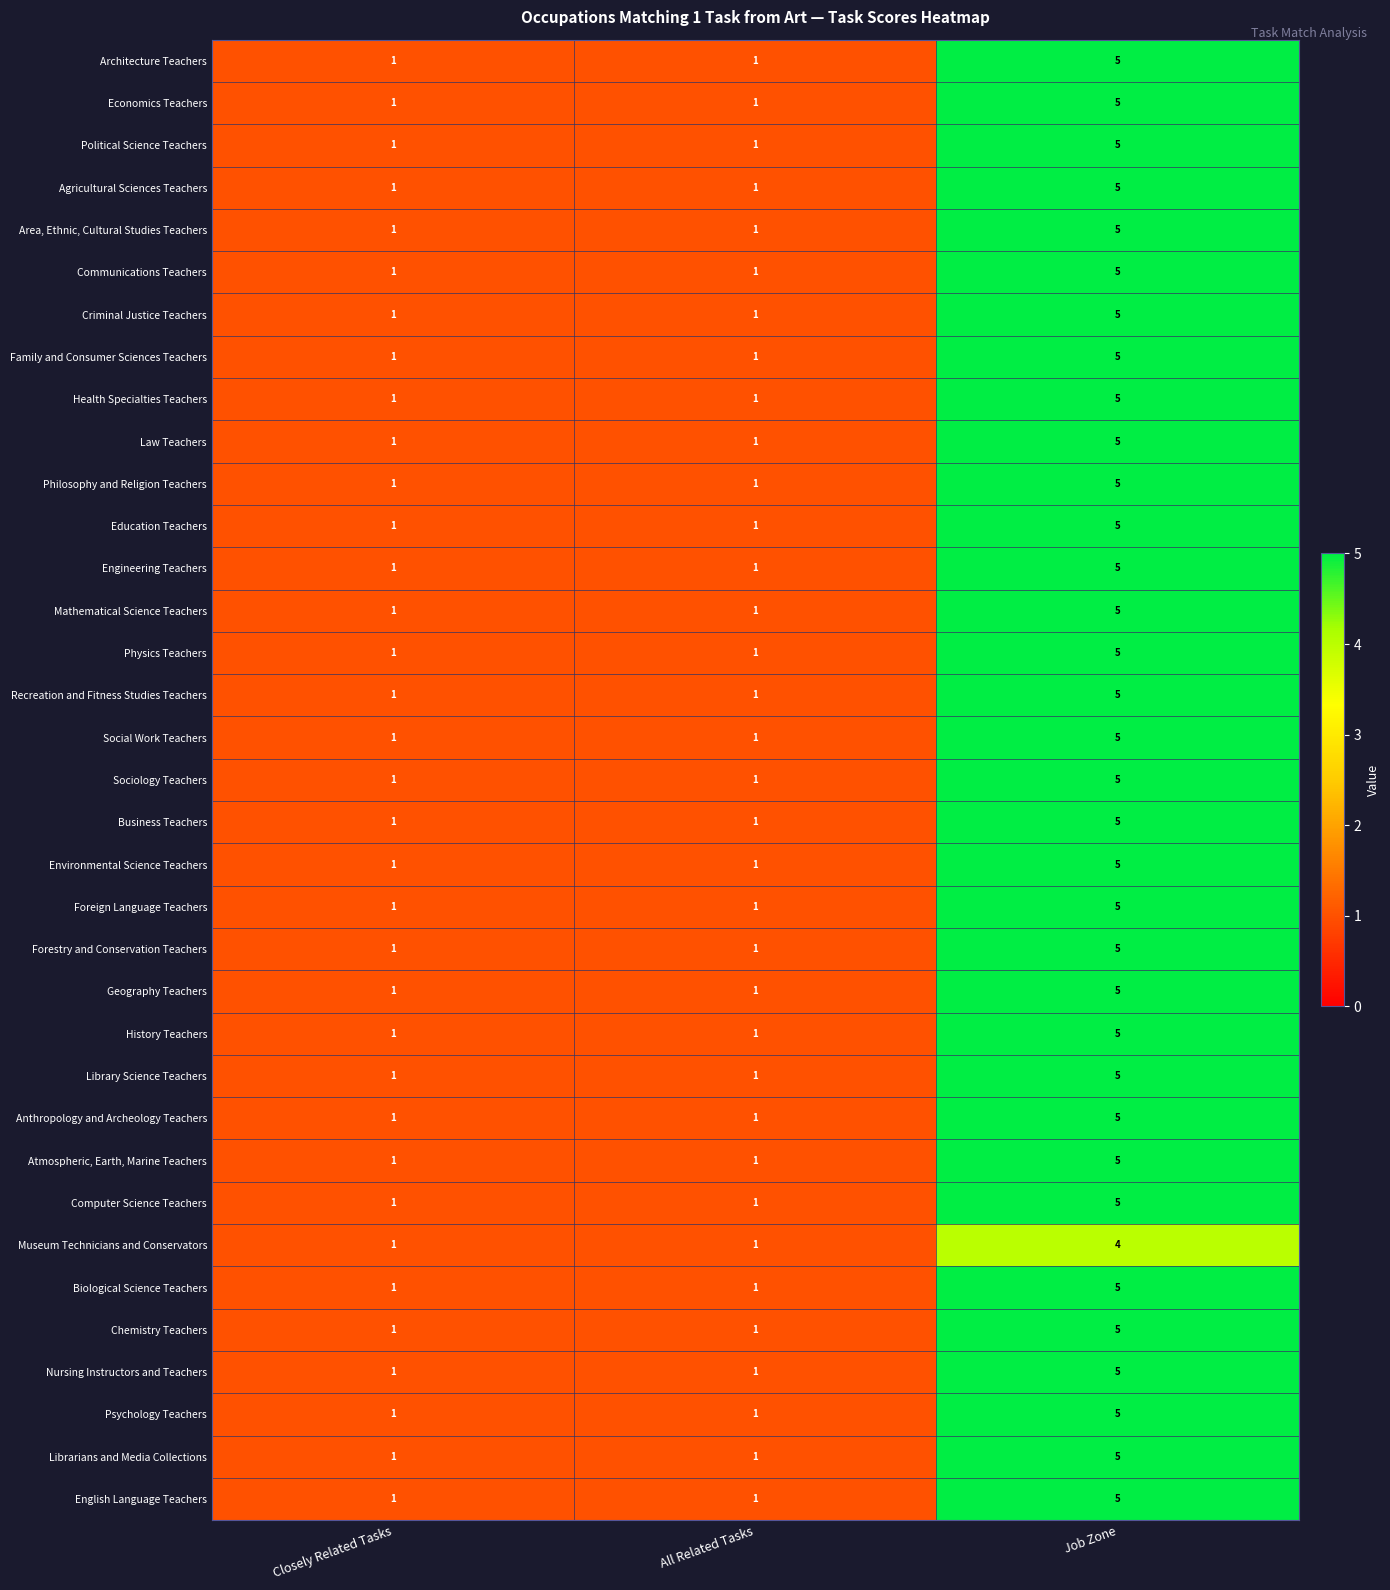

What is the sum of the Area, Ethnic, Cultural Studies Teachers values at Closely Related Tasks and Job Zone?

6